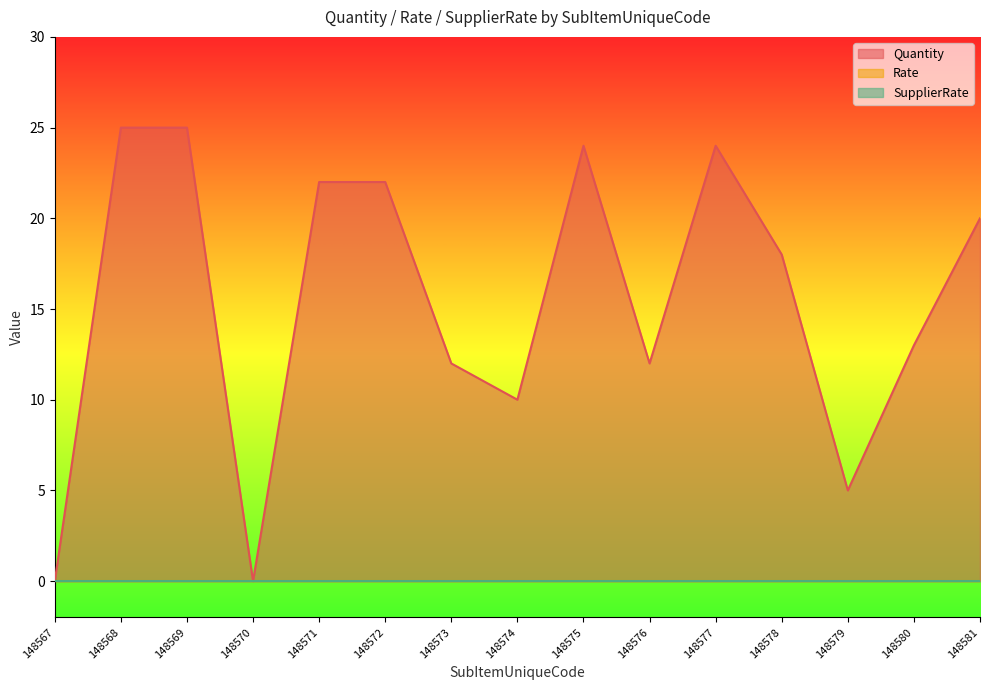

What are all the series names shown in the legend?

Quantity, Rate, SupplierRate